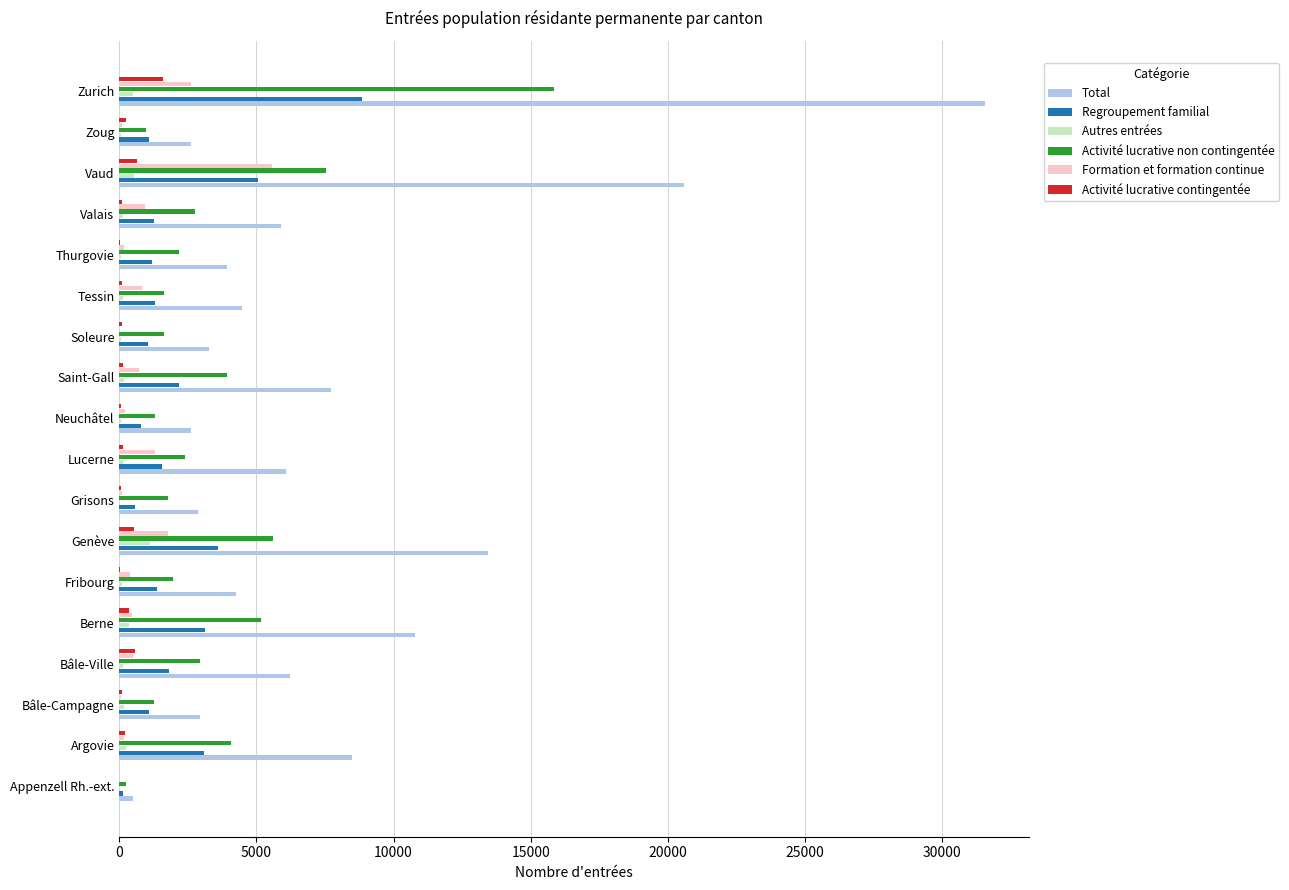

What is the maximum value for Activité lucrative contingentée?

1597